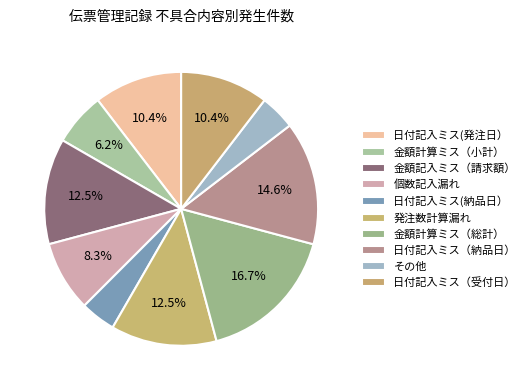

What percentage is the 金額計算ミス（小計） slice, to the nearest percent?

6%